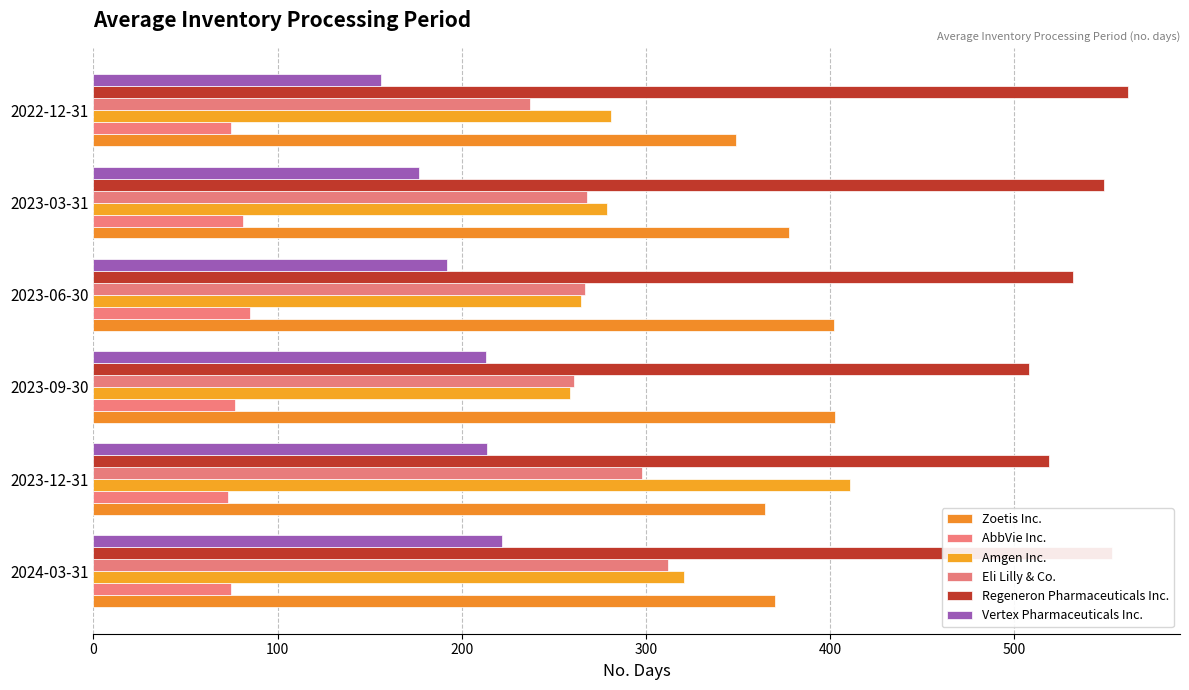

List the series in order of their peak value, lowest first.

AbbVie Inc., Vertex Pharmaceuticals Inc., Eli Lilly & Co., Zoetis Inc., Amgen Inc., Regeneron Pharmaceuticals Inc.